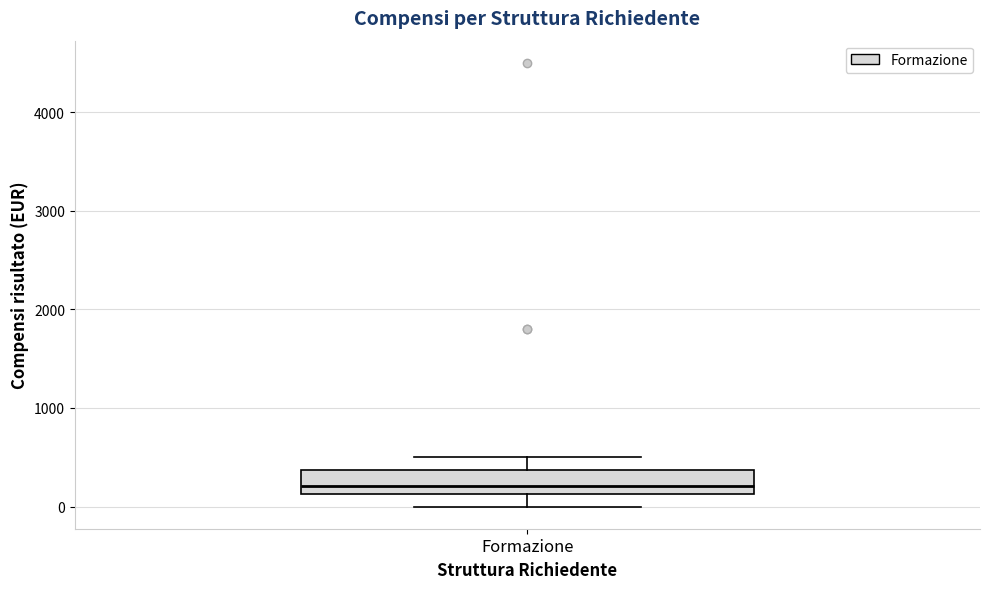

Transcribe this box plot: give where the median line is, the range the box spans, and where the two whiskers end, as read against the y-axis. The values are not printed on the chart, so give them approximately, as read against the axis.

median 200, box 100 to 400, whiskers 0 to 500